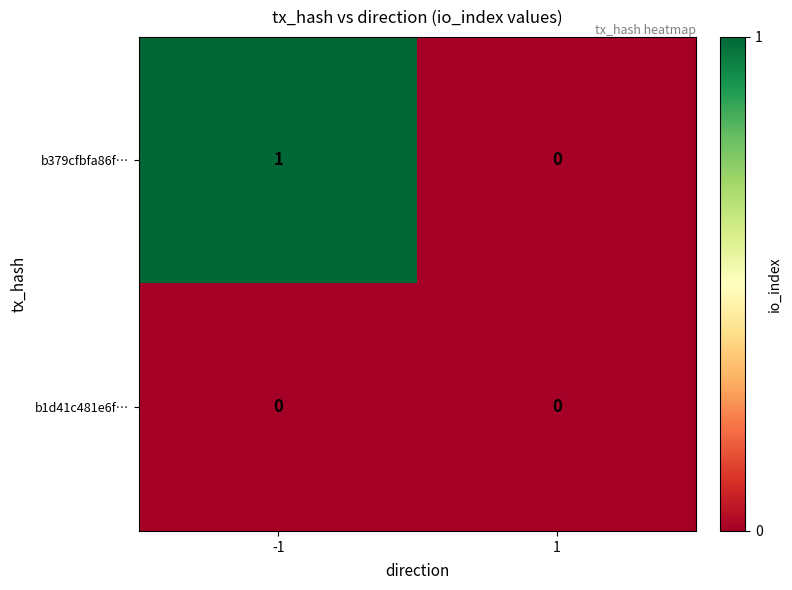

Which series changed the most between -1 and 1?

b379cfbfa86f…